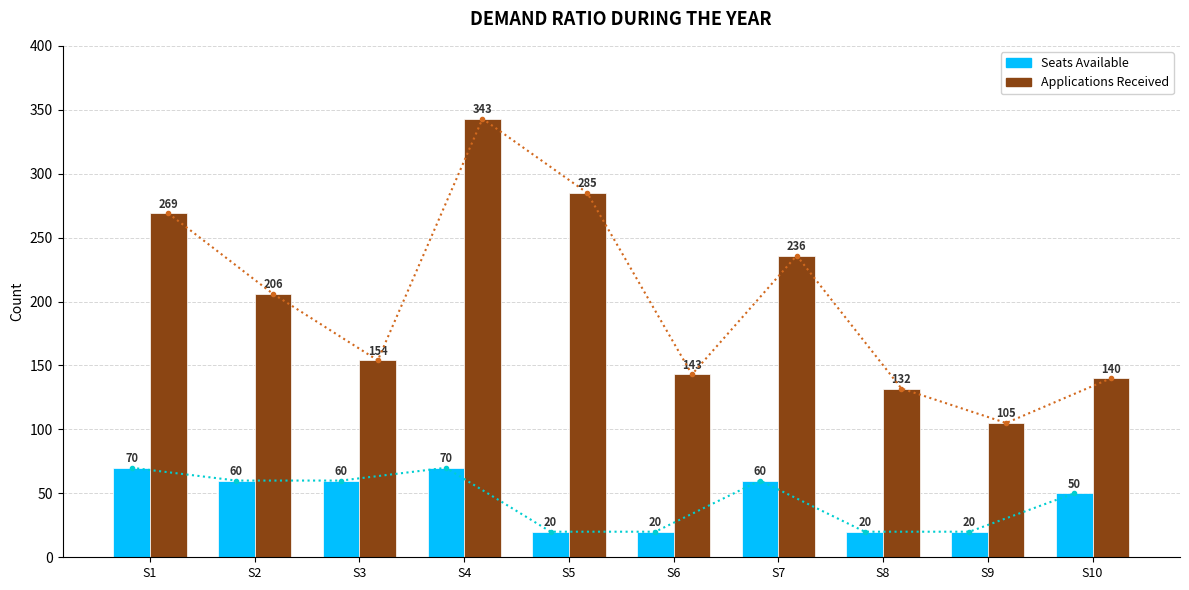

What is the difference between the maximum and minimum values in the NUMBER OF APPLICATION RECEIVED series?

238